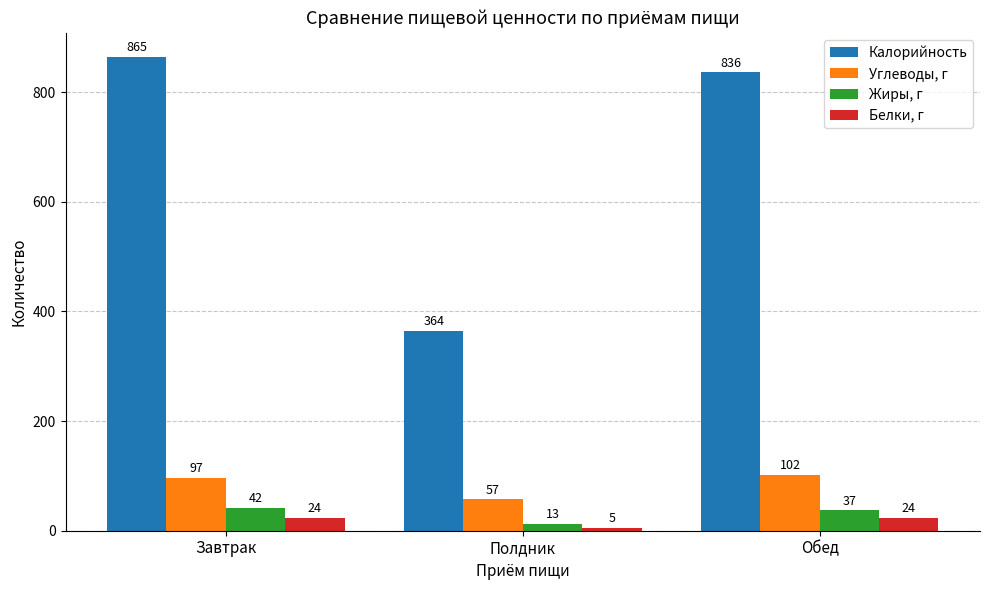

What is the difference between the highest and lowest values at Обед?

812